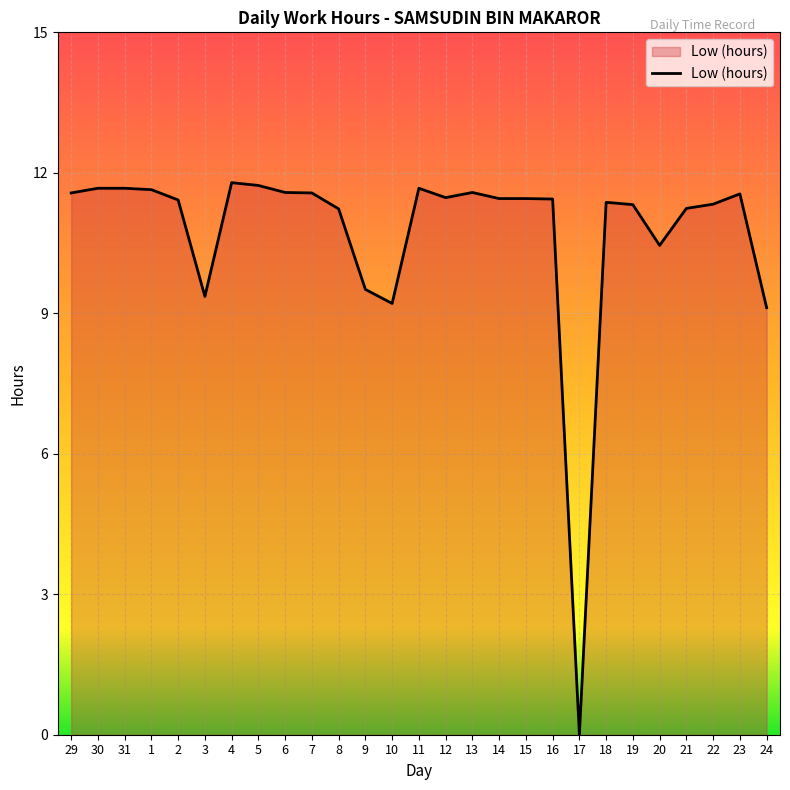

Does the chart display data point markers on the line(s)?

No